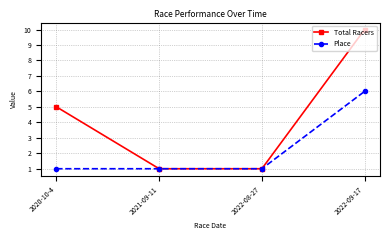

How many Place values are between 1 and 6?

4